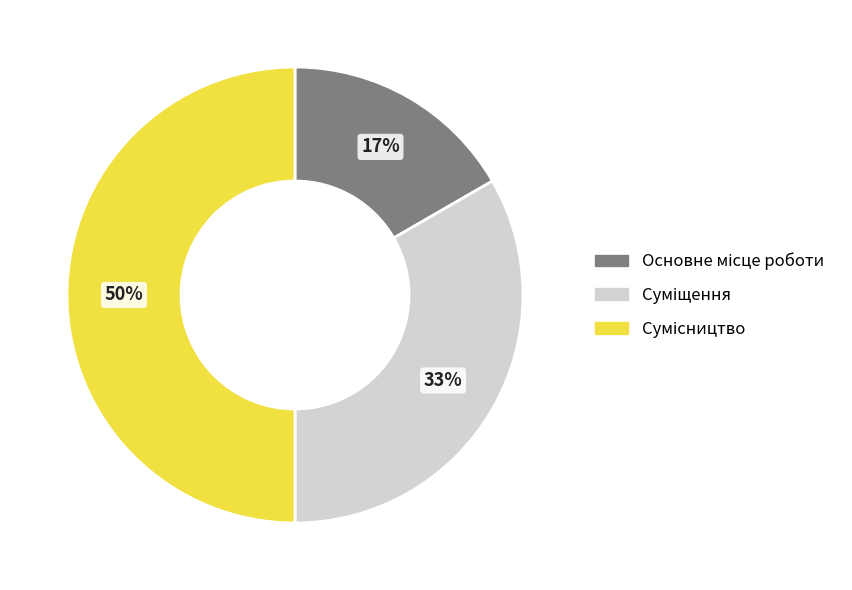

To the nearest percent, what is the difference between the largest and smallest slice percentages?

33%